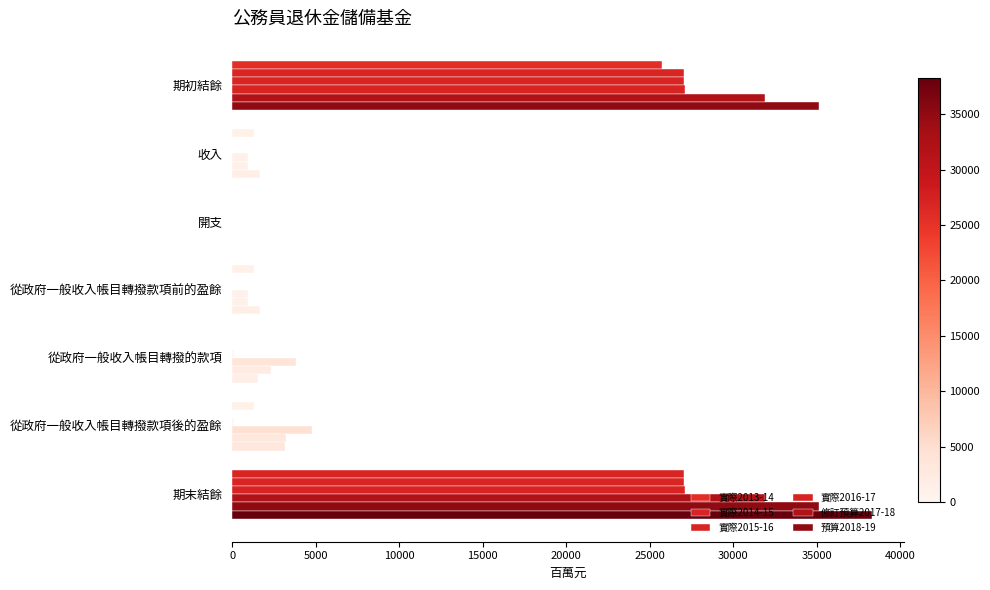

How many positive values does the 預算2018-19 series have?

6